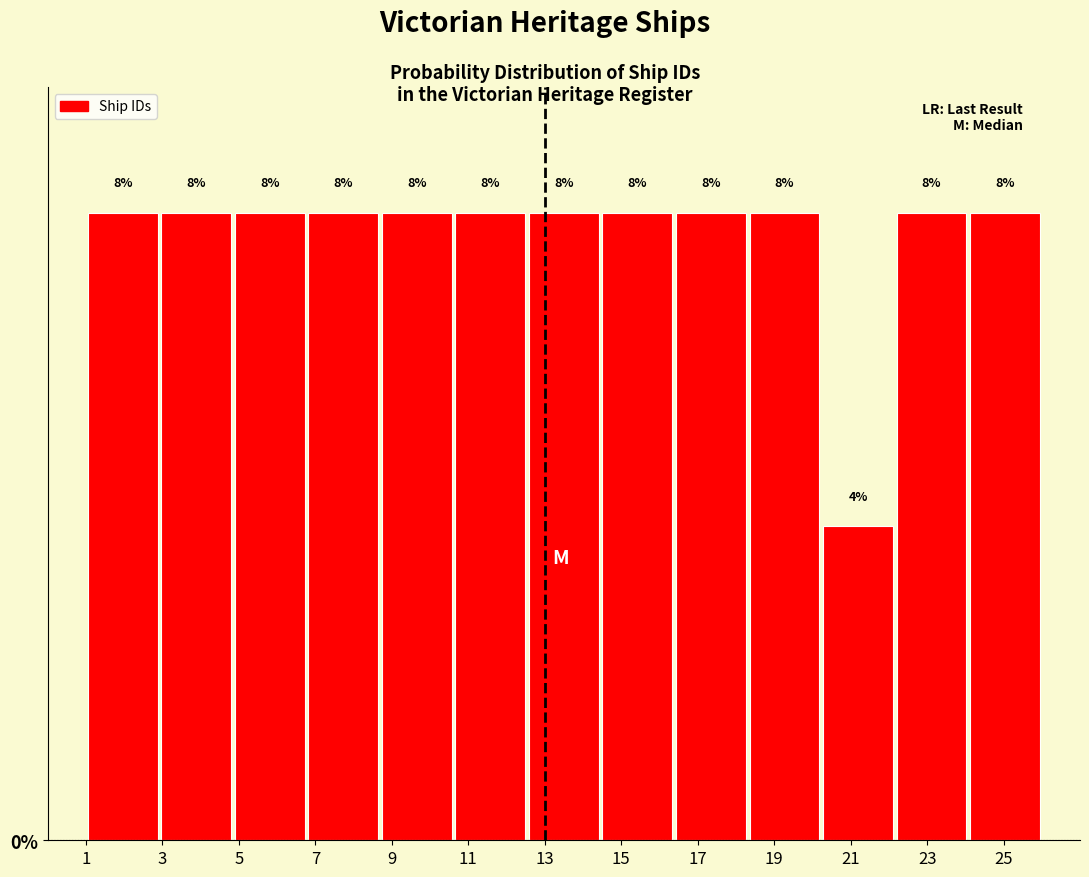

Reading left to right, transcribe this chart: for each bar, give the range it covers on the x-axis and its height. The bar edges are not printed on the chart, so give them approximately, as read against the axis.

1.0 to 3.0: 8
3.0 to 4.8: 8
4.8 to 6.8: 8
6.8 to 8.6: 8
8.6 to 10.6: 8
10.6 to 12.6: 8
12.6 to 14.4: 8
14.4 to 16.4: 8
16.4 to 18.4: 8
18.4 to 20.2: 8
20.2 to 22.2: 4
22.2 to 24.0: 8
24.0 to 26.0: 8